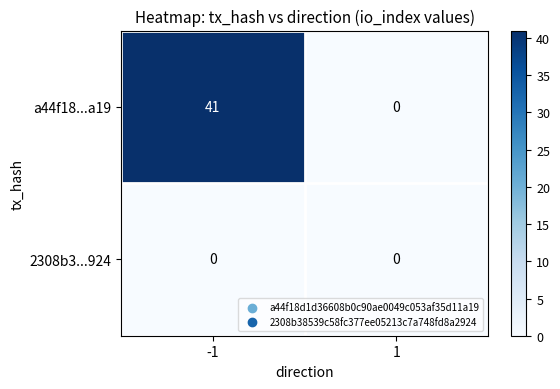

What is the greatest value displayed?

41